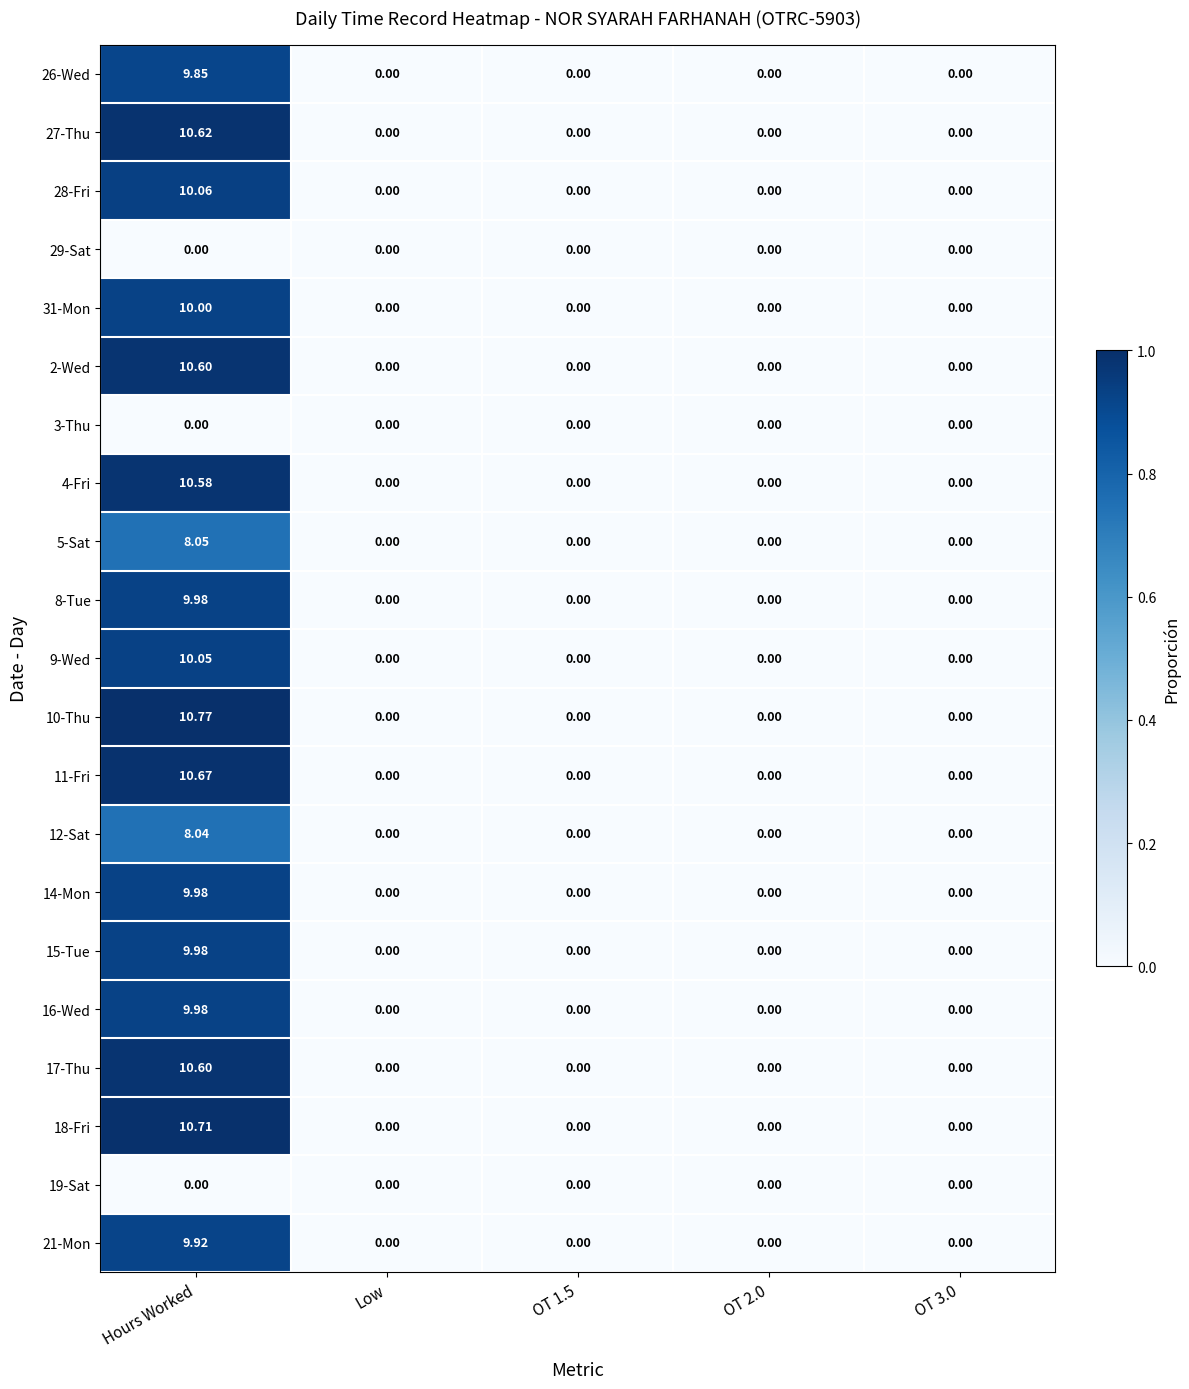

Which category has the highest value across all series?

Hours Worked